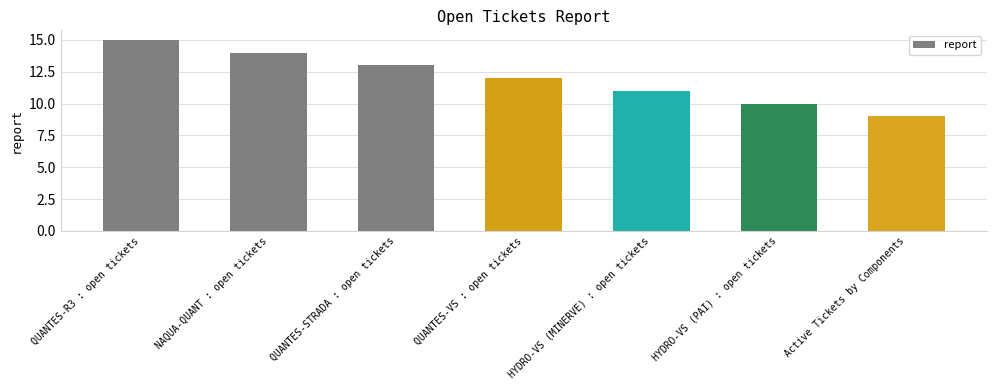

How many data points are less than 12?

3